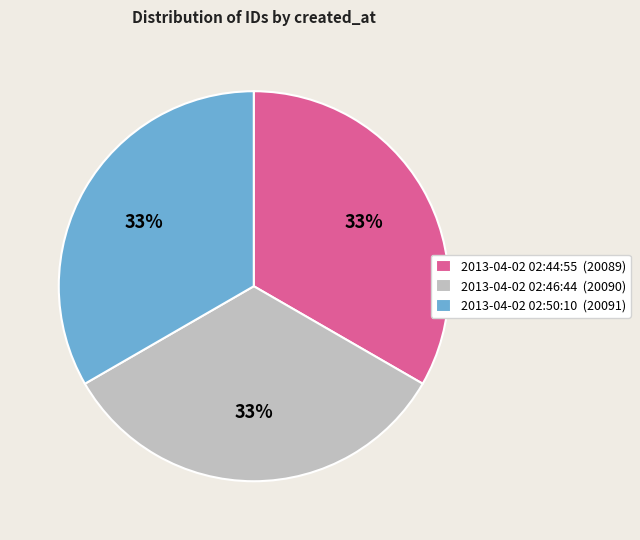

To the nearest percent, what percentage of the pie is 2013-04-02 02:44:55?

33%